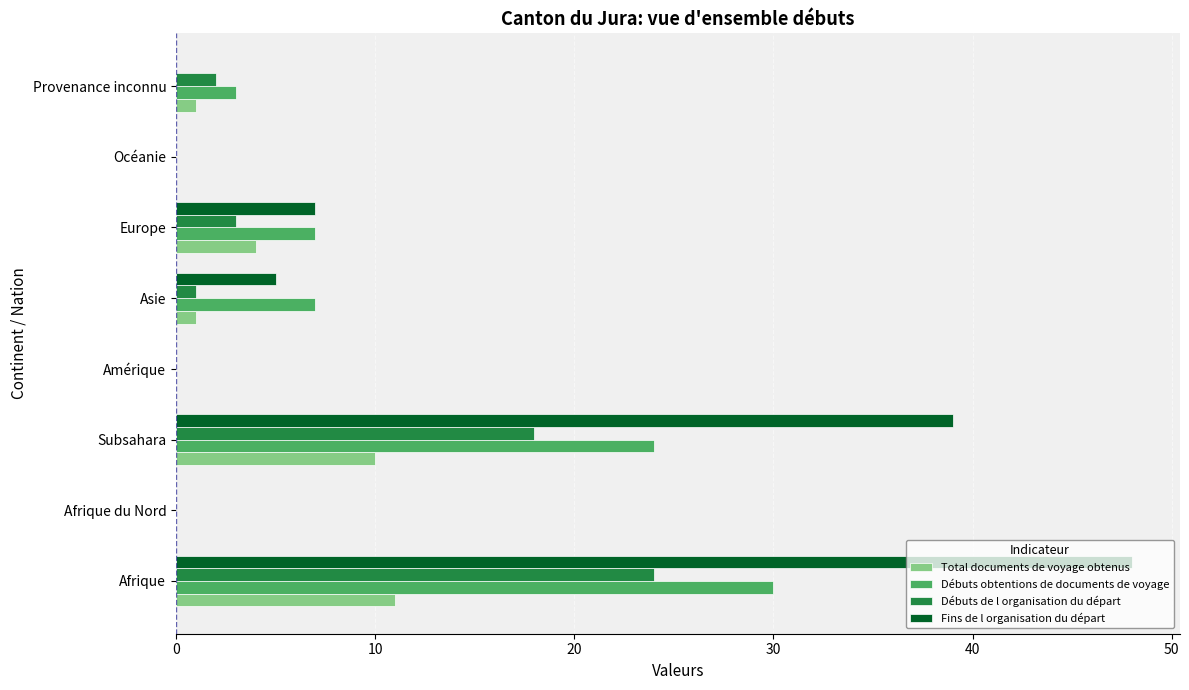

What is the sum of all Total documents de voyage obtenus values?

27